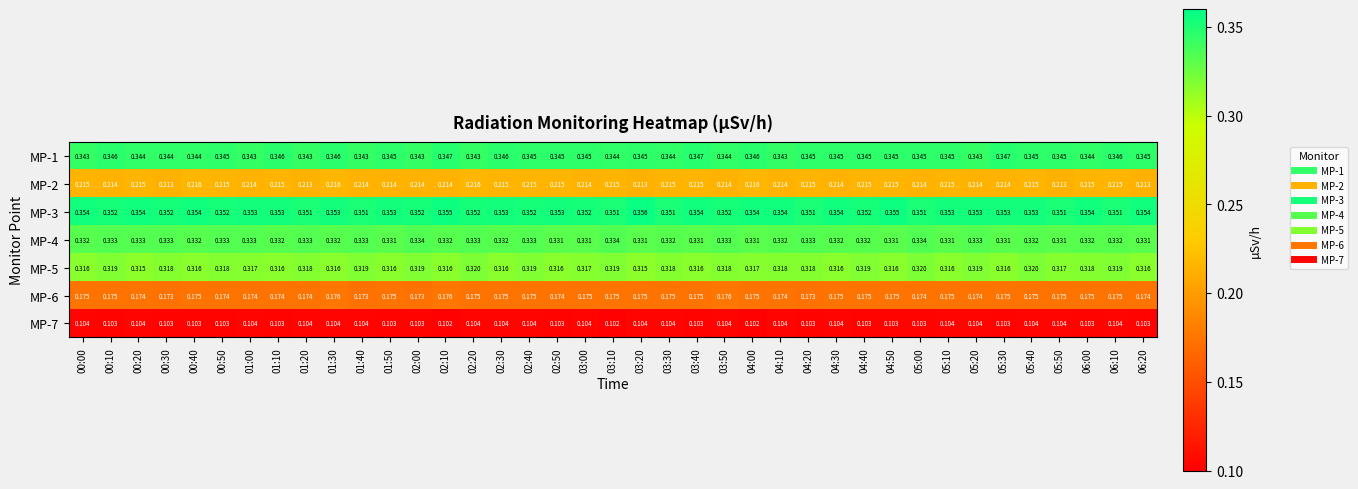

Is the value of MP-3 at 00:50 greater than the value of MP-6 at 06:00?

Yes